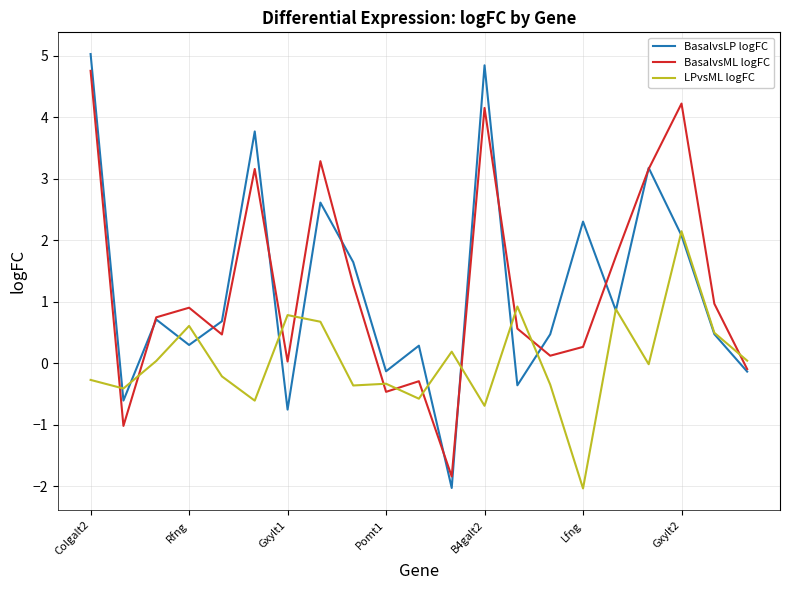

Which series has the widest spread of values?

BasalvsLP logFC